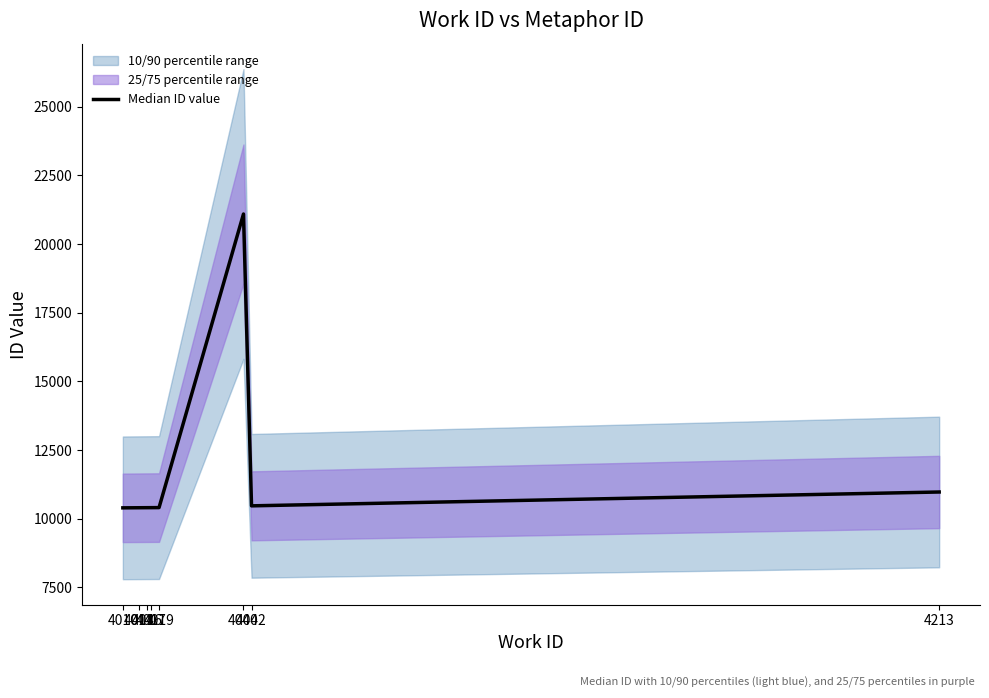

What is the average value?

11817